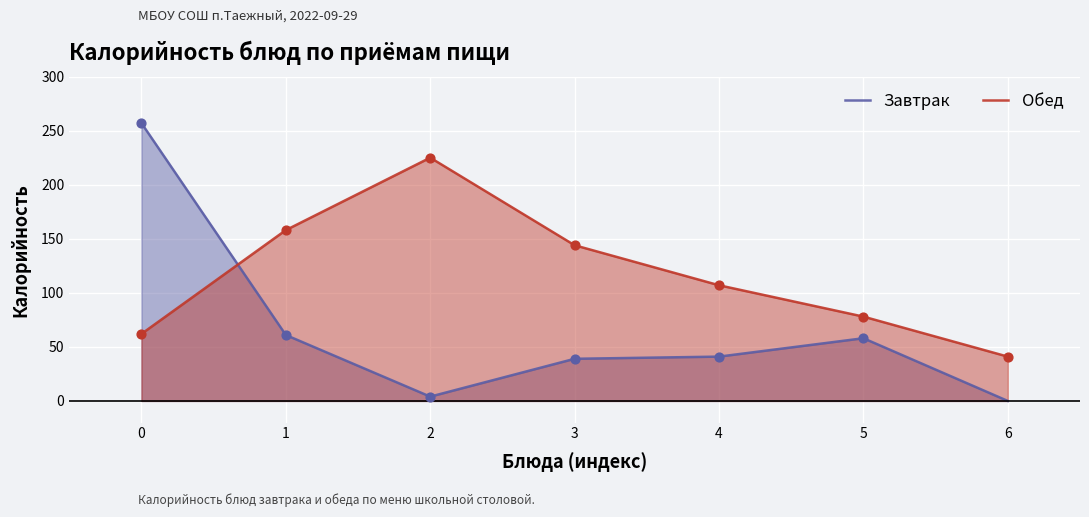

Which series reaches the minimum Y coordinate?

Завтрак